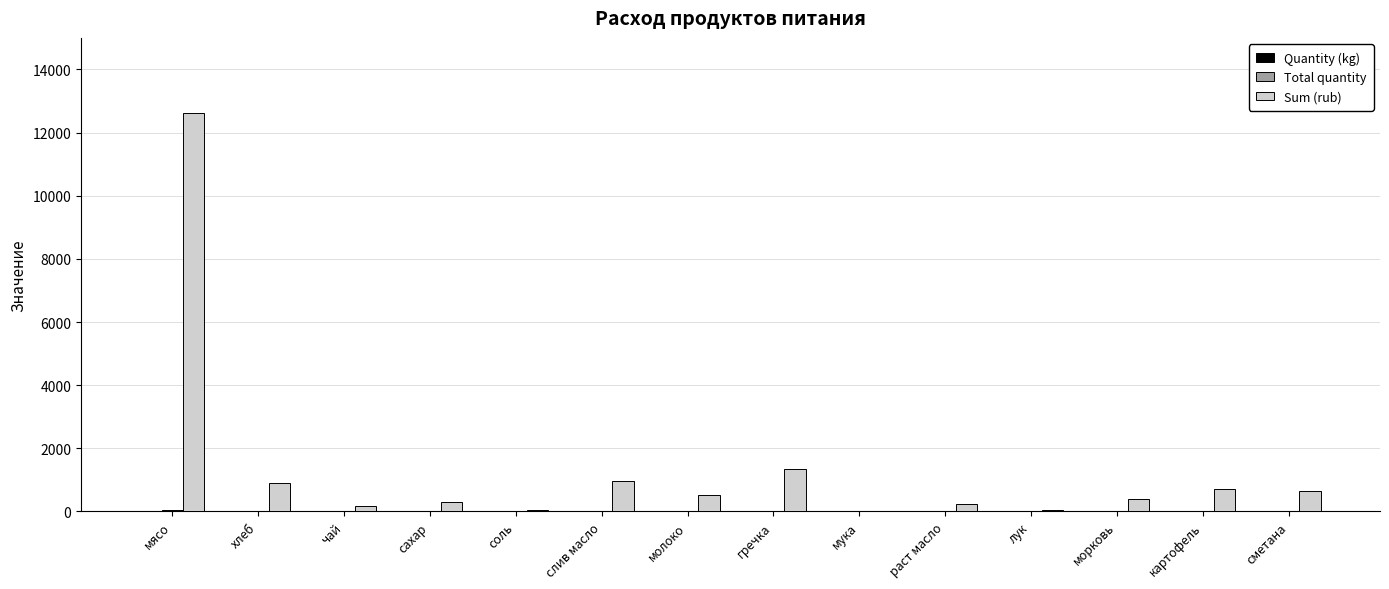

Which series has the largest total across all categories?

Sum (rub)